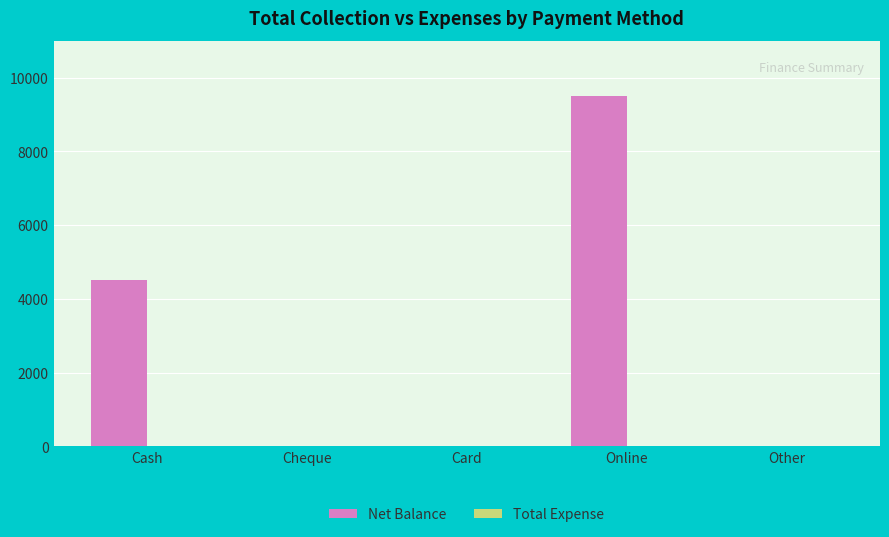

Between Cash and Cheque, which is larger?

Cash